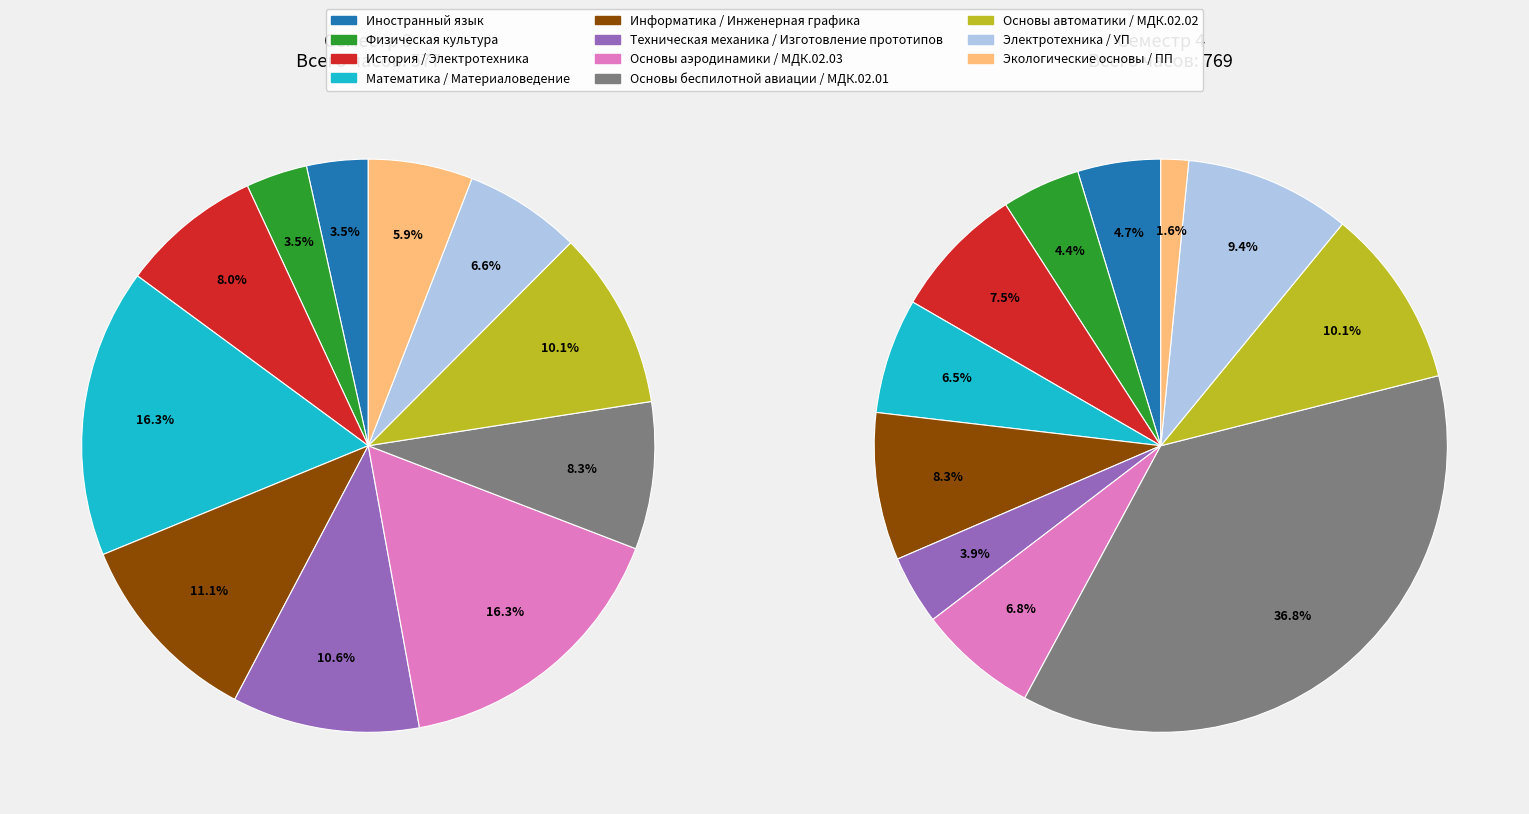

What percentage is the Электротехника / УП slice, to the nearest percent?

7%